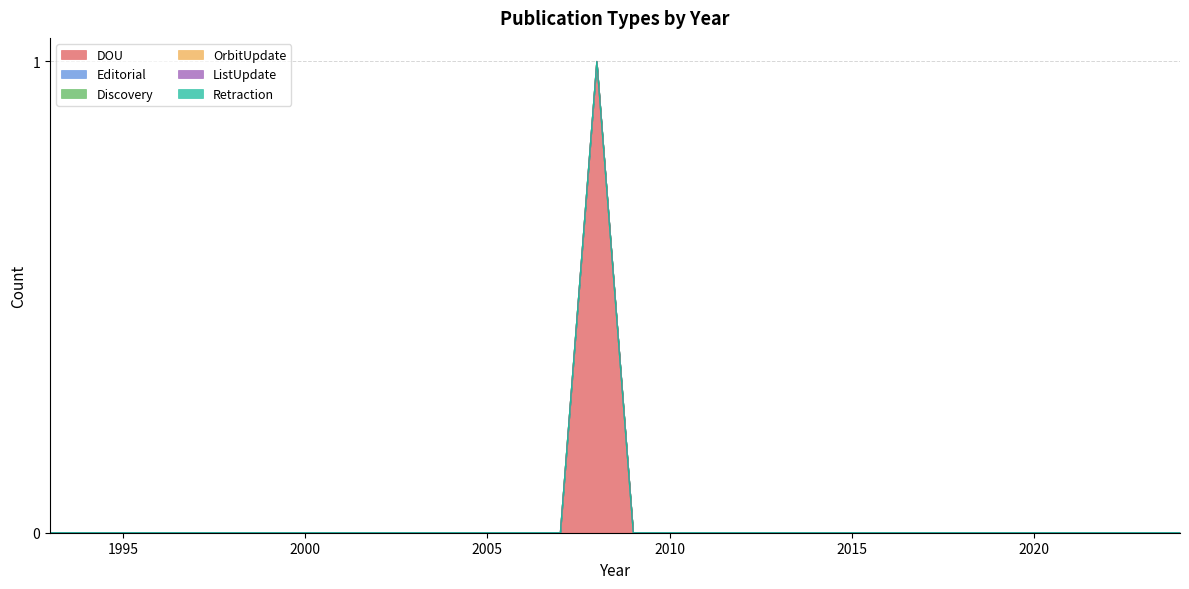

Which category has the highest value in the OrbitUpdate series?

1993